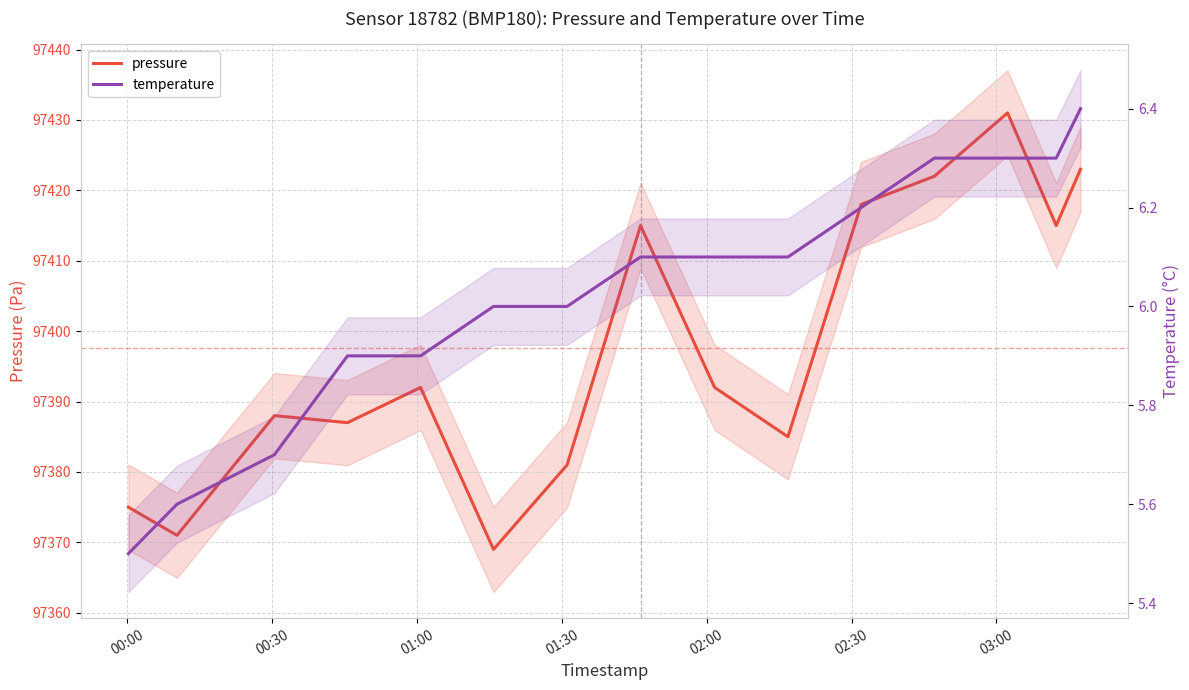

True or false: pressure and temperature cross at least once.

False